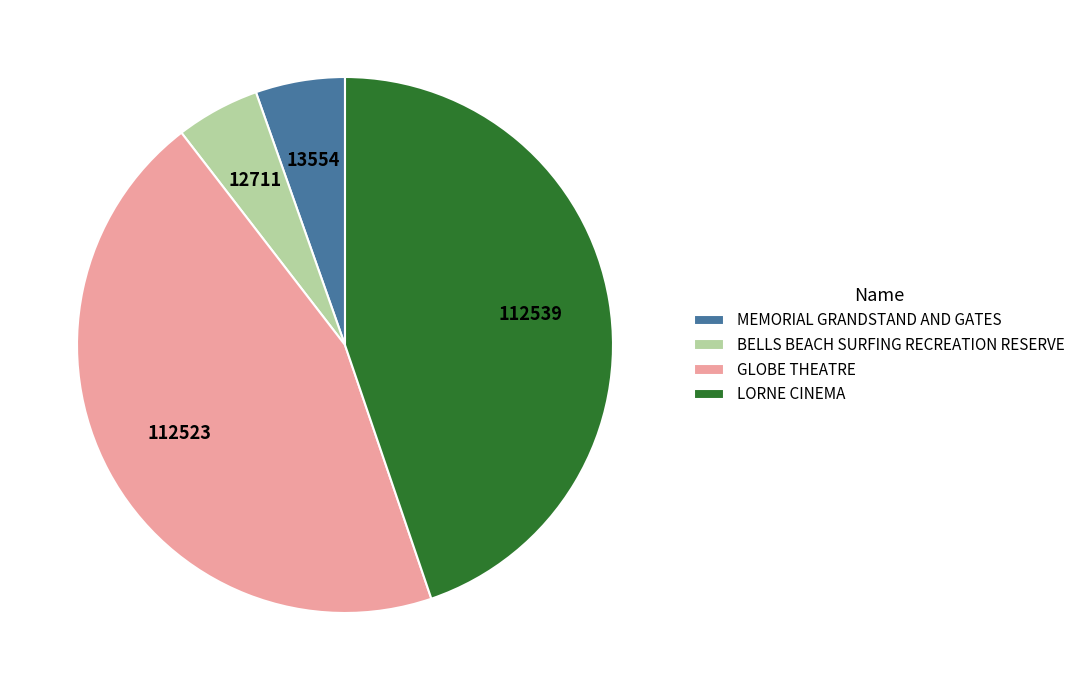

The GLOBE THEATRE slice represents 53% of the pie. True or false?

False